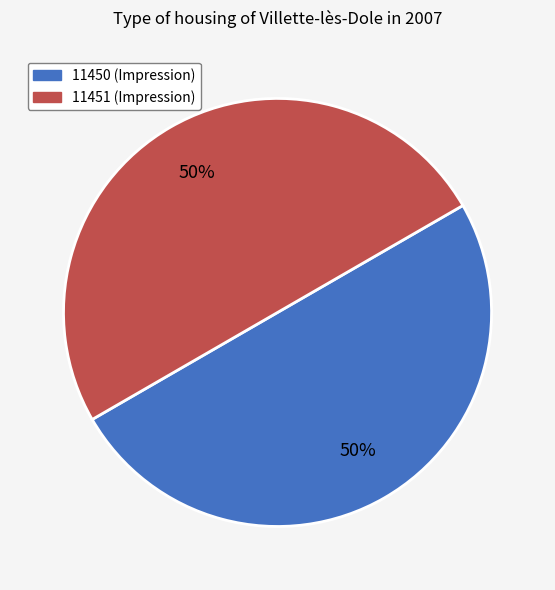

To the nearest percent, what is the average slice percentage?

50%